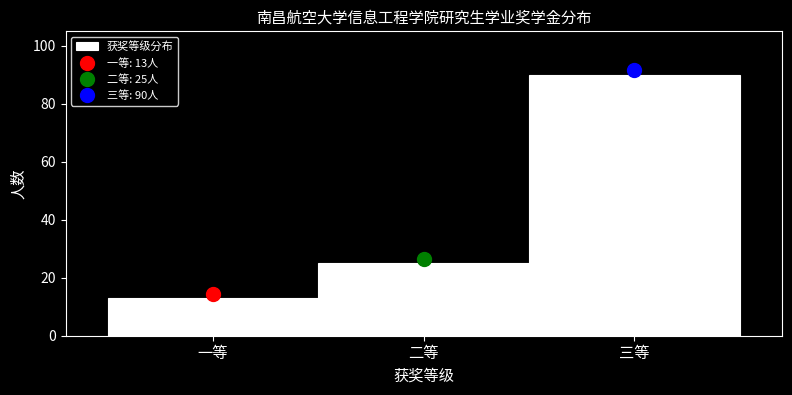

Reading left to right, extract all data points from this chart.

13	25	90